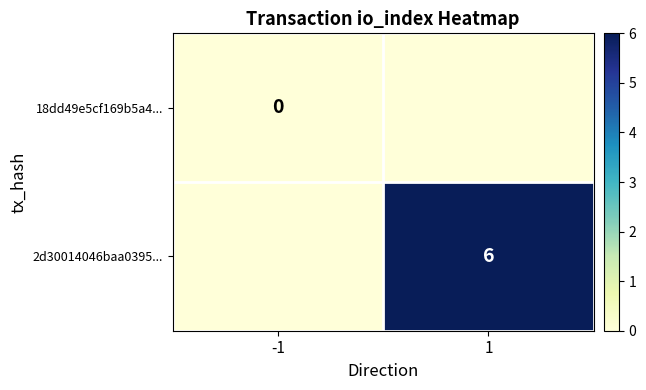

Is it true that 2d30014046baa0395... equals 1 at 1?

False